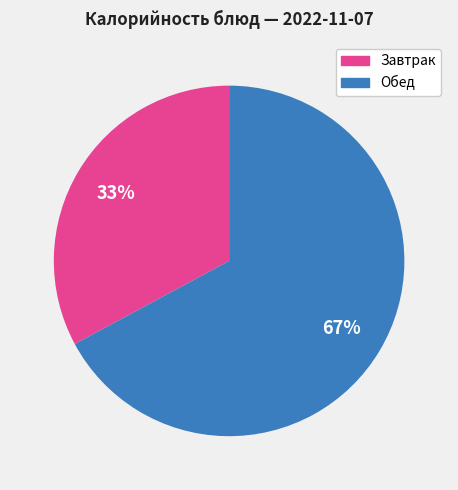

To the nearest percent, what is the difference between the largest and smallest slice percentages?

34%